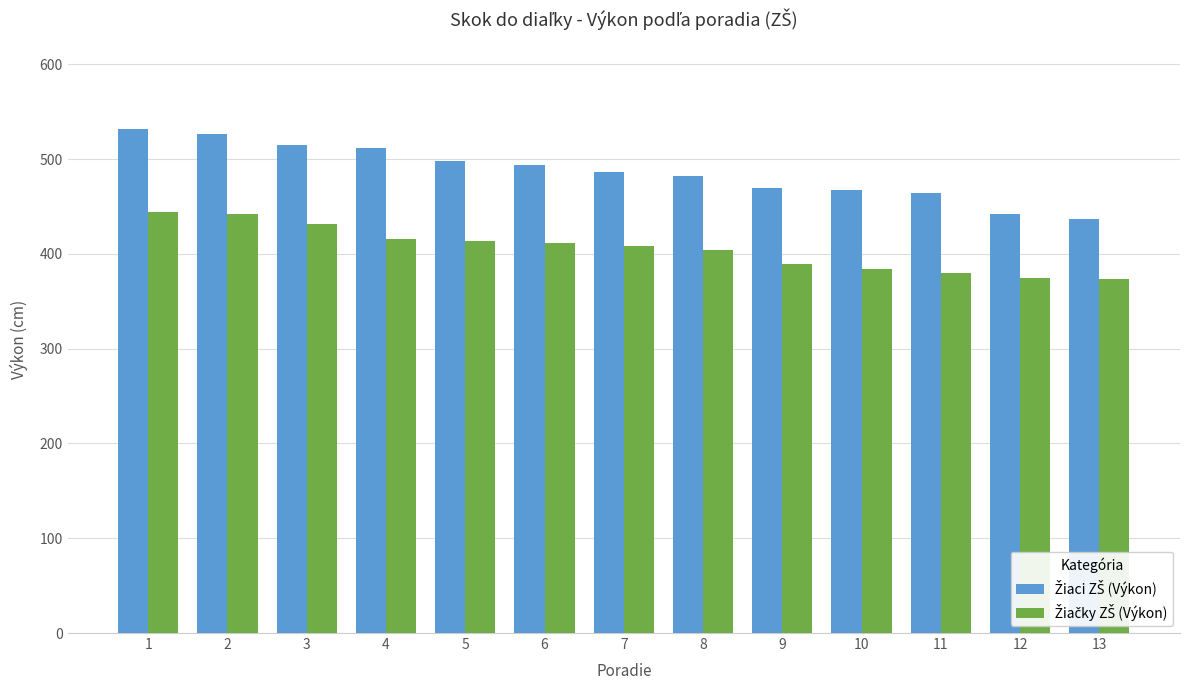

What is the spread (max minus min) of values at 10?

83